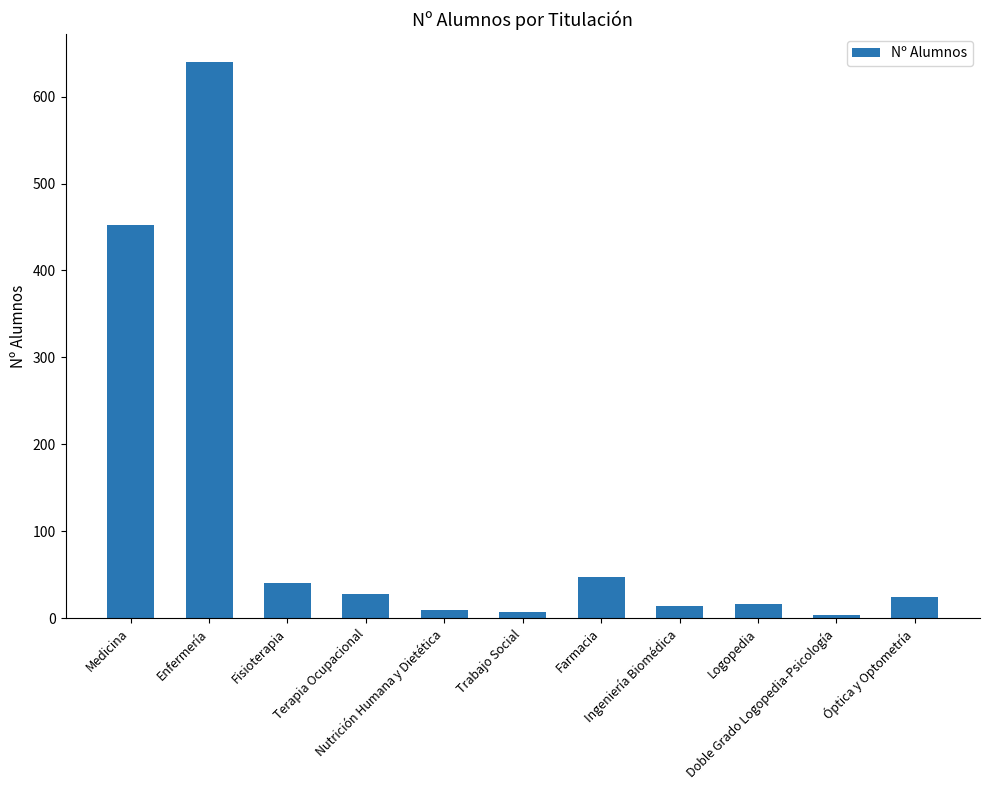

What is the difference between the maximum and minimum values?

636